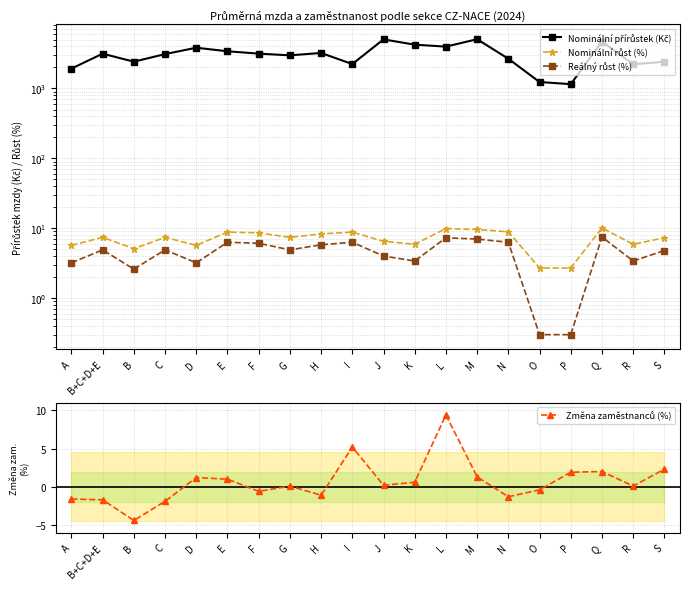

How many data points does each series have?

20